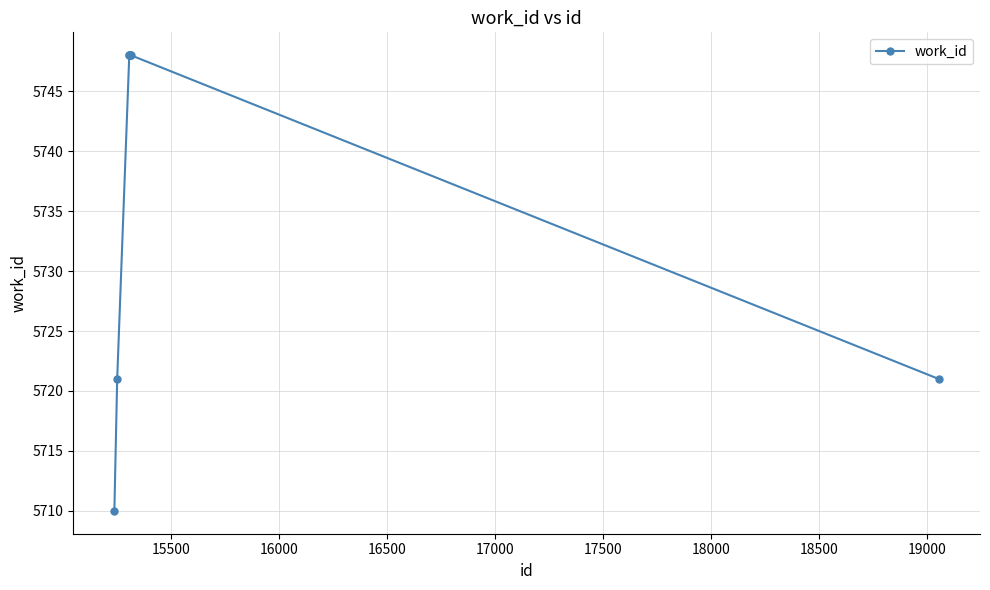

What is the smallest value displayed?

5710